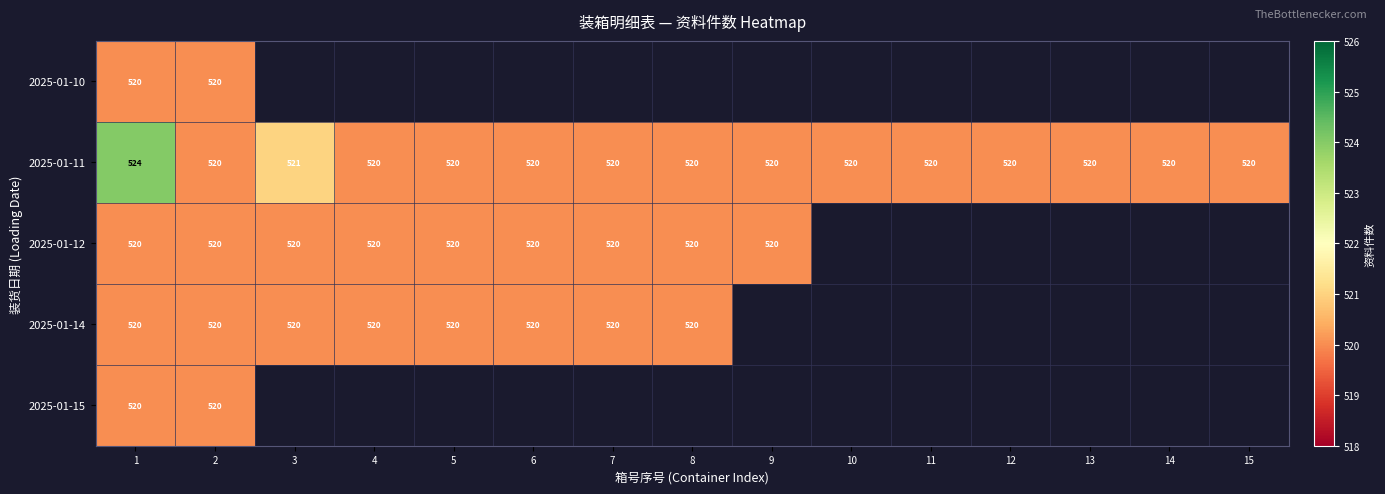

At how many categories does at least one series exceed 523?

1